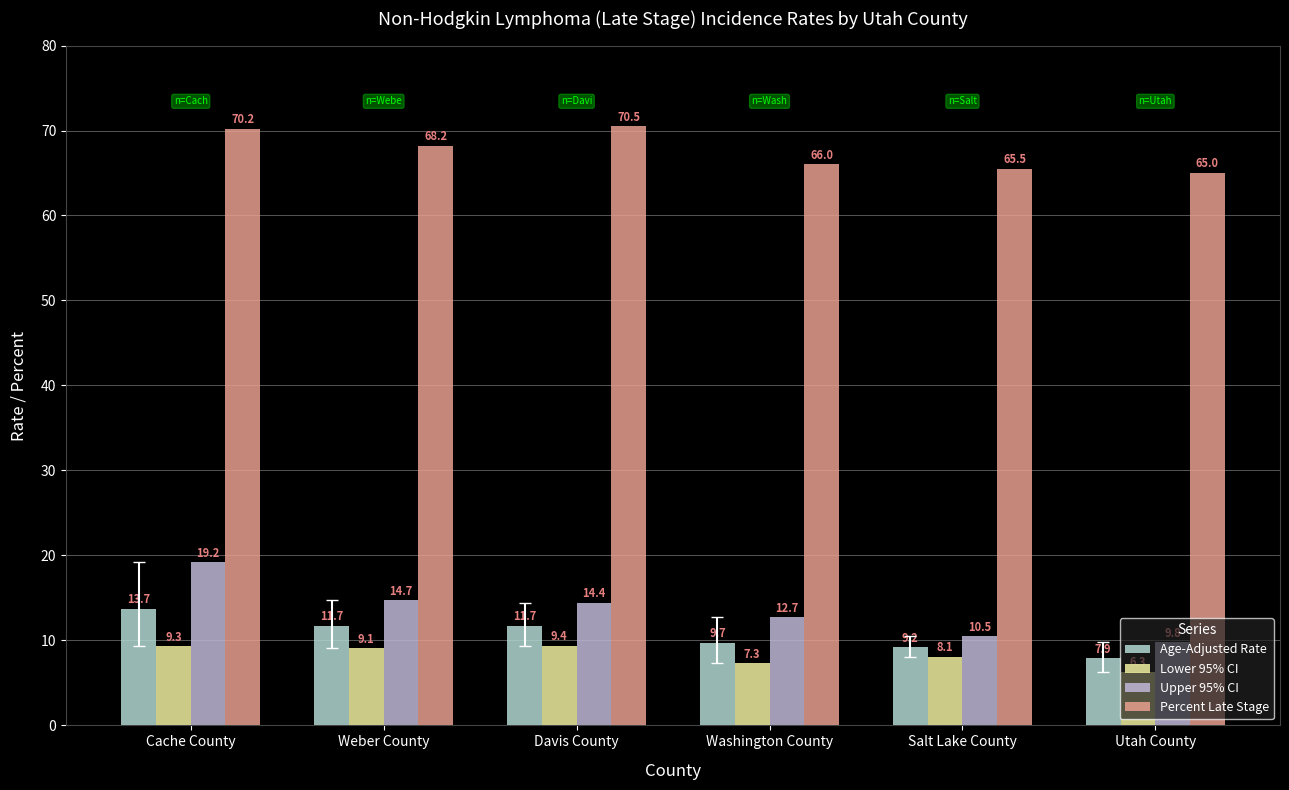

True or false: Lower 95% CI has a value of 7.3 at Washington County.

True